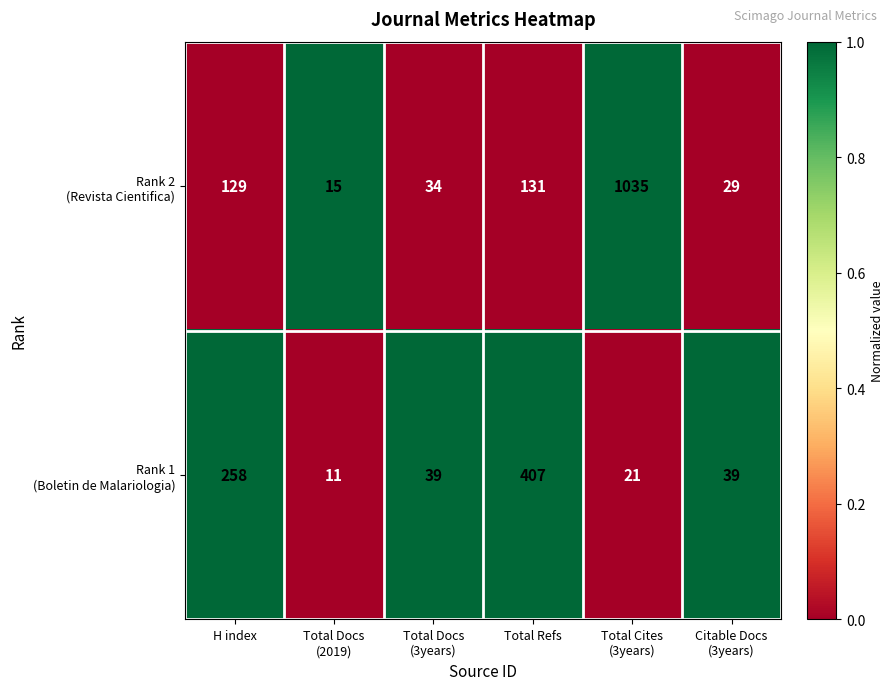

What is the maximum value shown in the chart?

1035